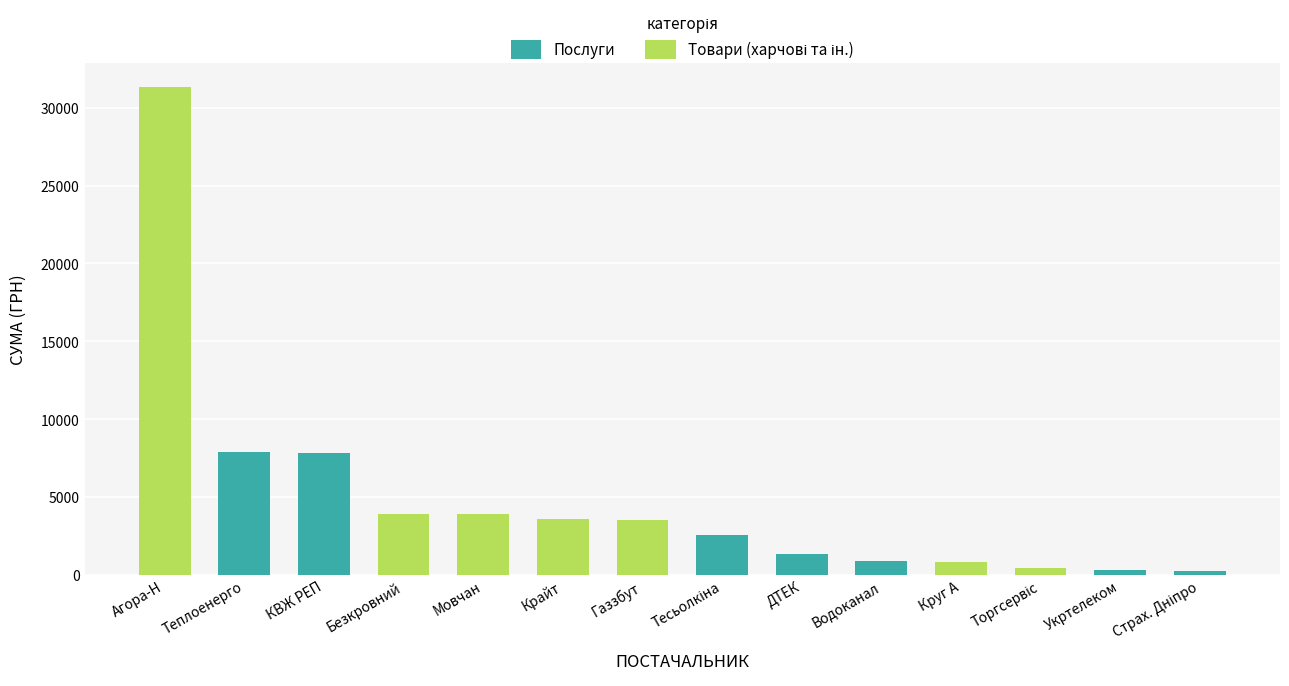

The Послуги series shows 348.0 at Укртелеком. True or false?

True